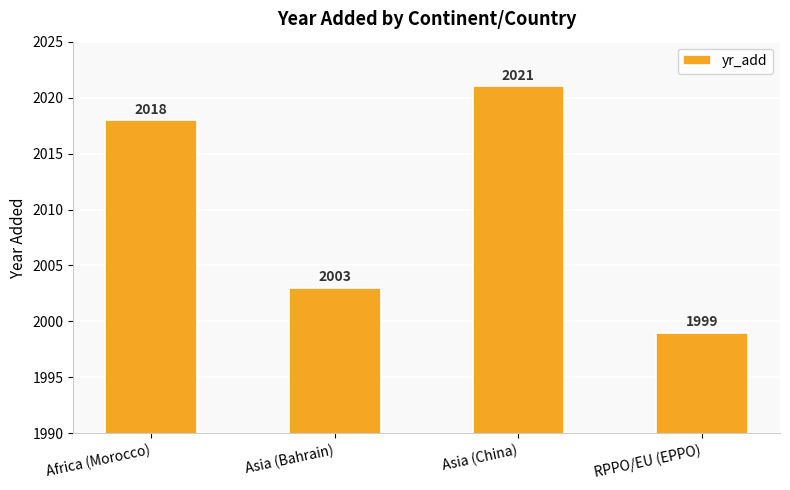

What is the ratio of the value at RPPO/EU (EPPO) to the value at Africa (Morocco)?

1.0